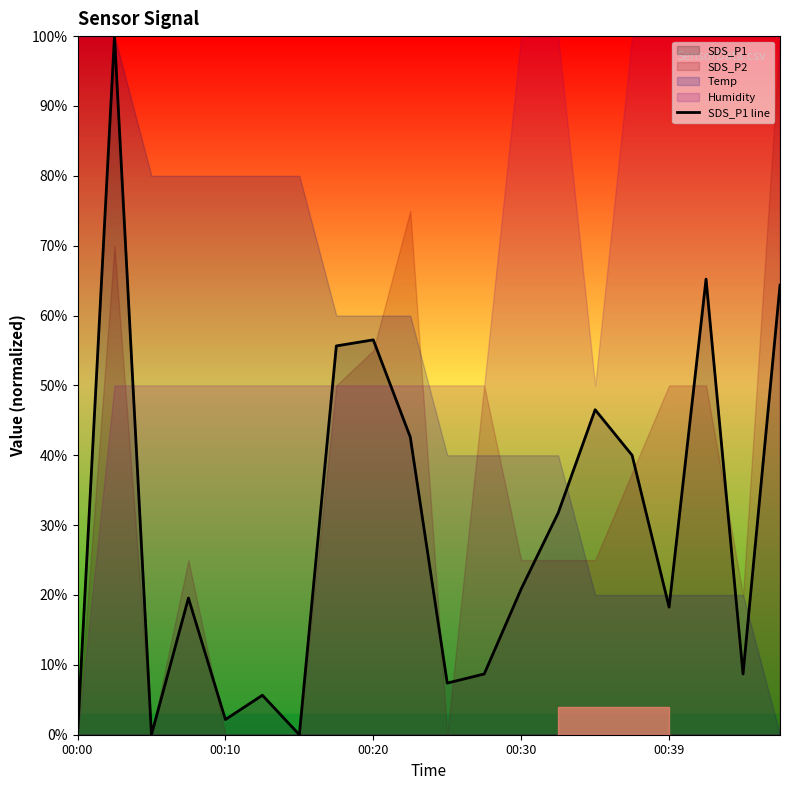

How many points are higher than both their immediate neighbors (excluding endpoints)?

6